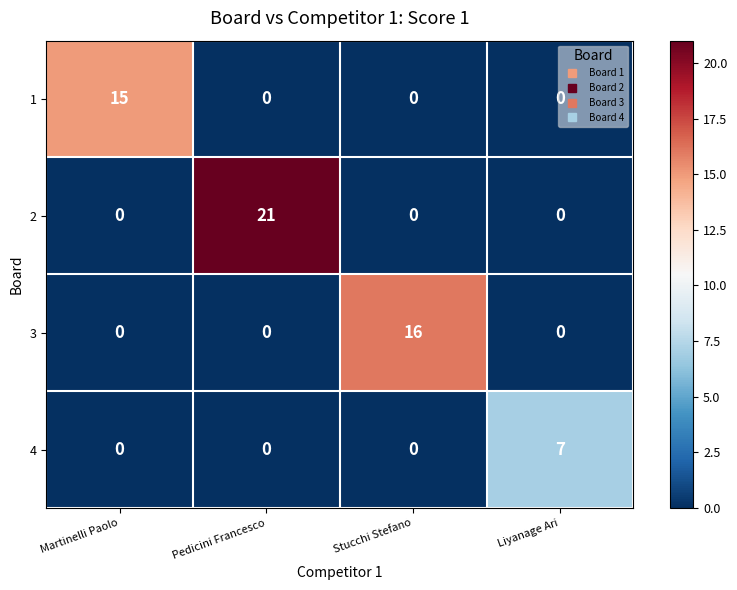

What is the sum of all 4 values?

7